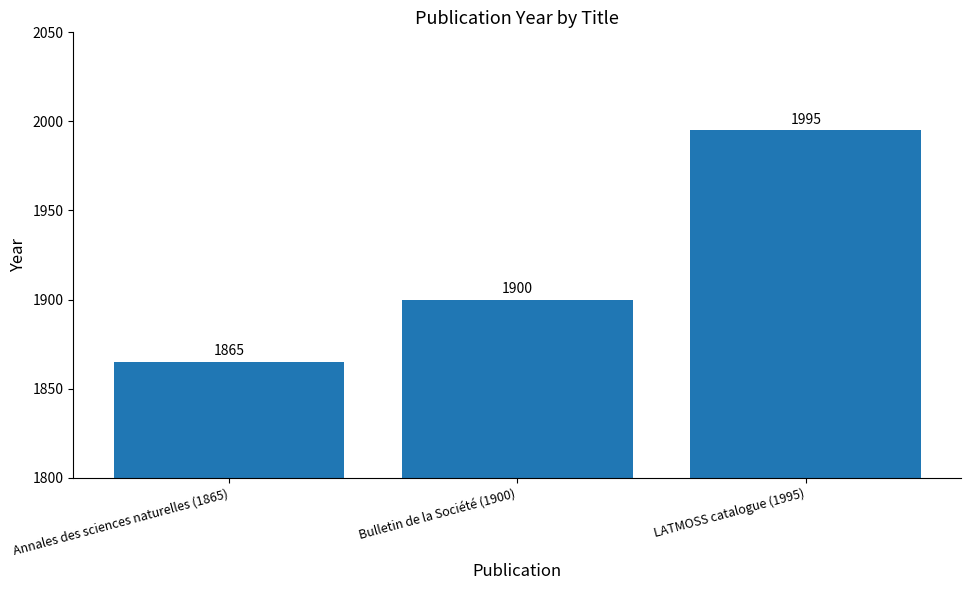

Count the values in the range 1865 to 1995.

3